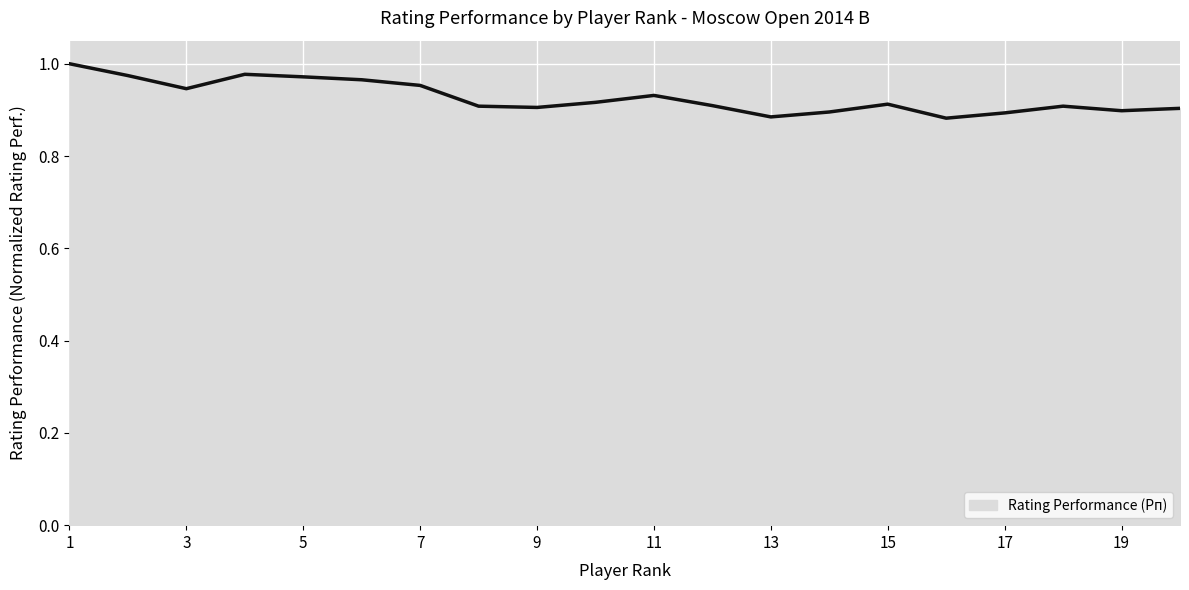

Reading left to right, what are all the values shown in this chart?

1.0	1.0	0.9	1.0	1.0	1.0	1.0	0.9	0.9	0.9	0.9	0.9	0.9	0.9	0.9	0.9	0.9	0.9	0.9	0.9